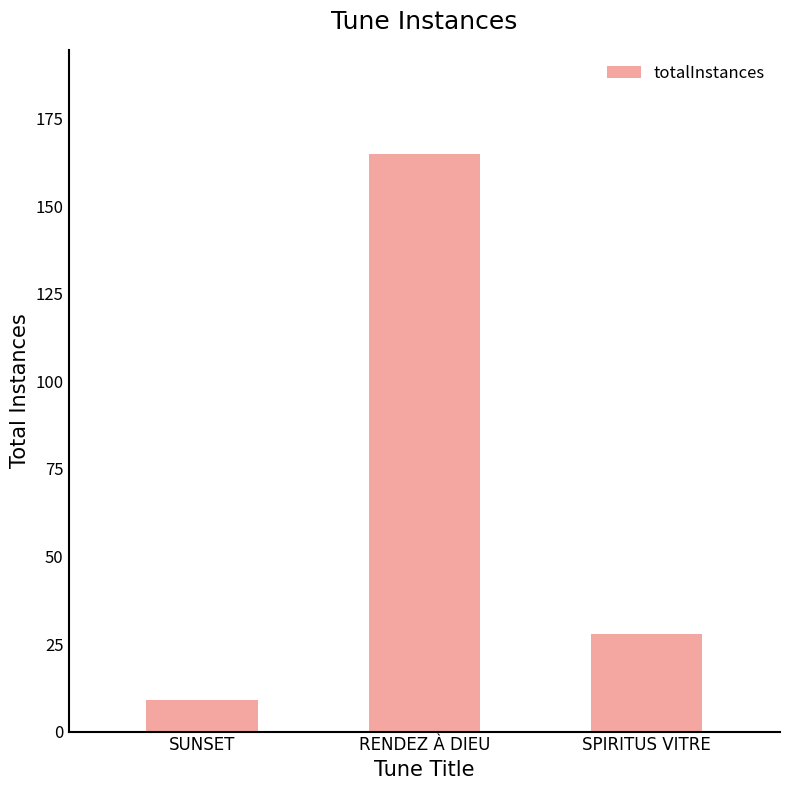

What is the greatest value displayed?

165